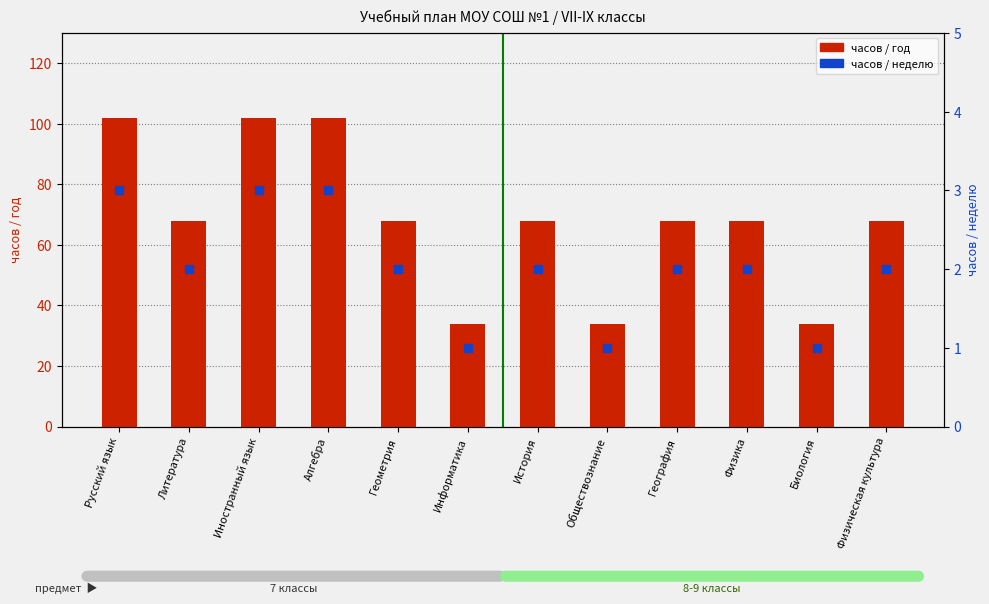

Which series reaches the maximum Y coordinate?

часов / год (7А)